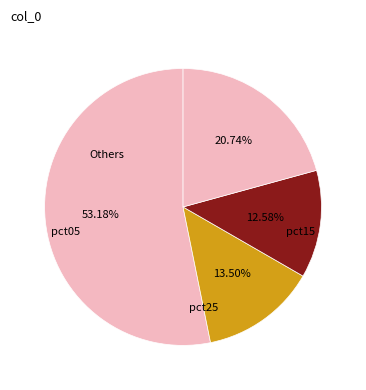

Count the number of slices in the pie.

4